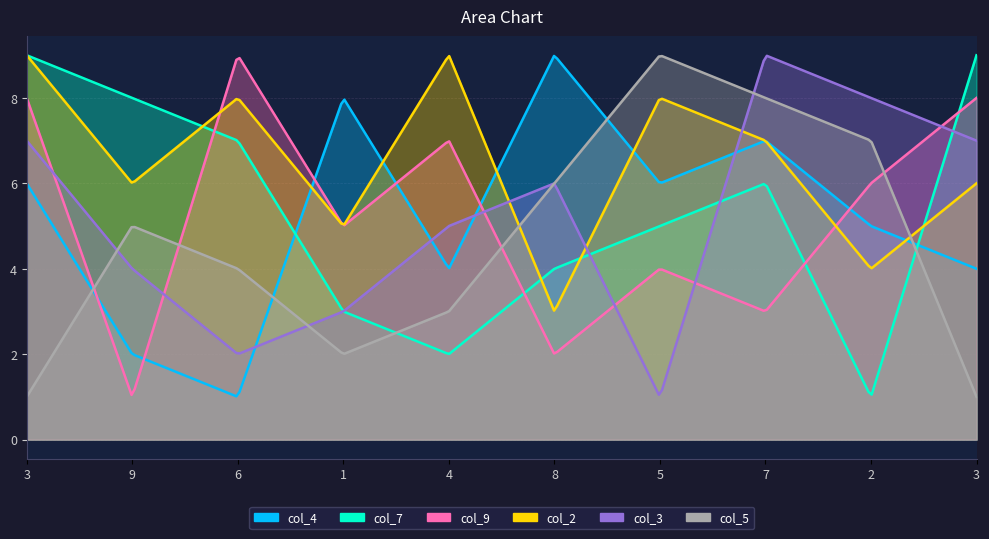

What are all the series names shown in the legend?

col_4, col_7, col_9, col_2, col_3, col_5